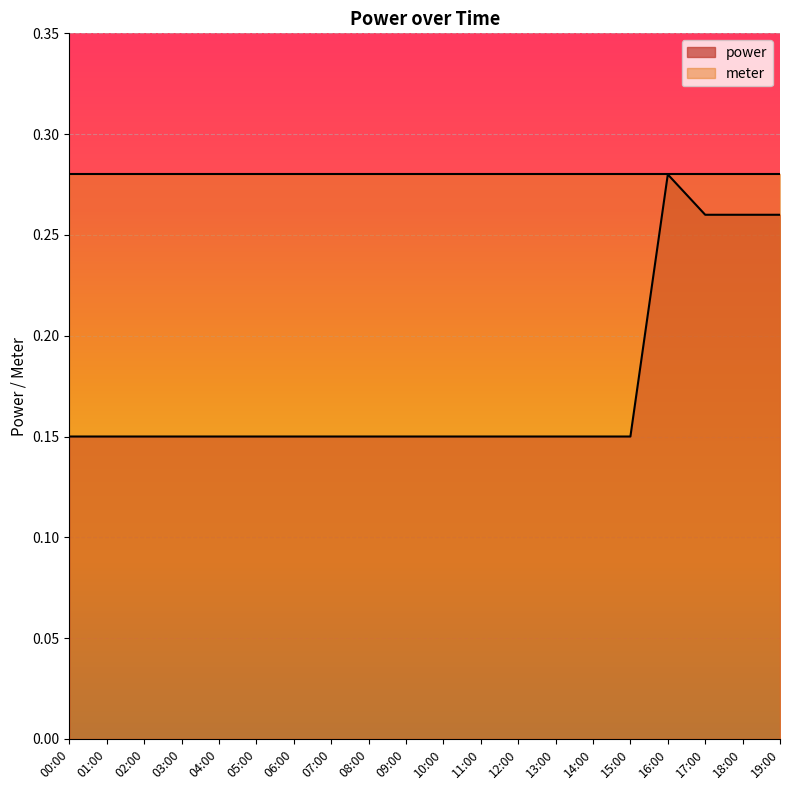

What is the difference between the second highest and minimum values?

0.1